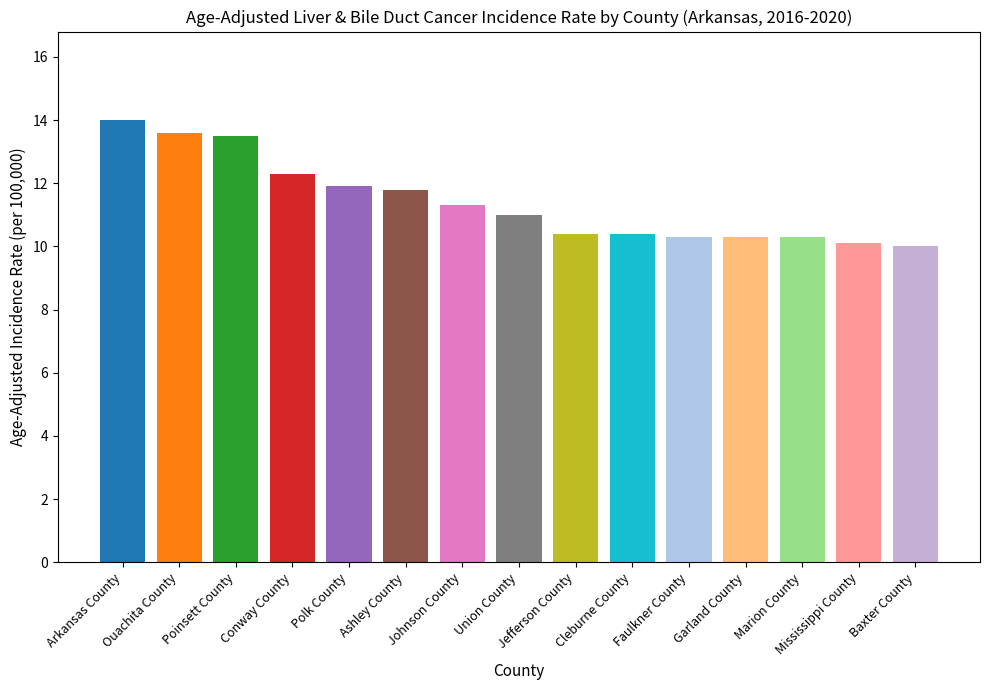

What is the ratio of the value at Mississippi County to the value at Baxter County?

1.0